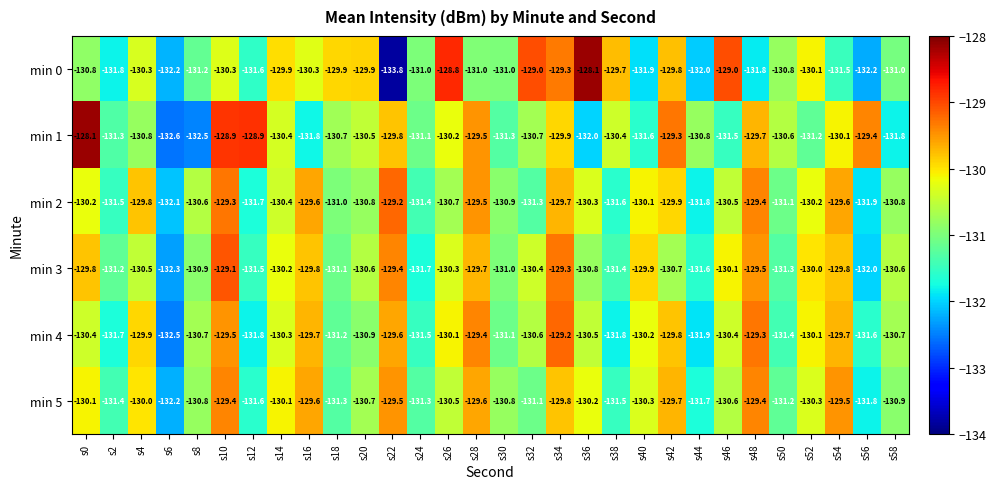

At s56, list the series in order from smallest to largest.

min 0, min 3, min 2, min 5, min 4, min 1